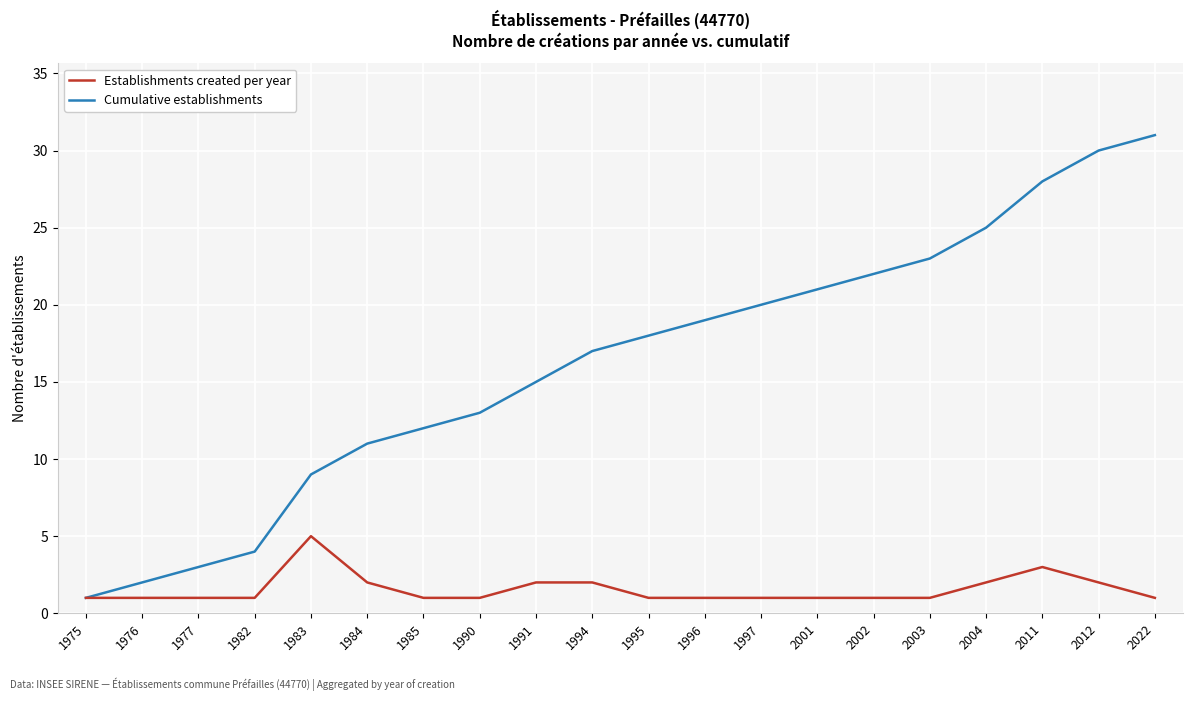

True or false: Establishments created per year has a value of 1 at 1975.

True